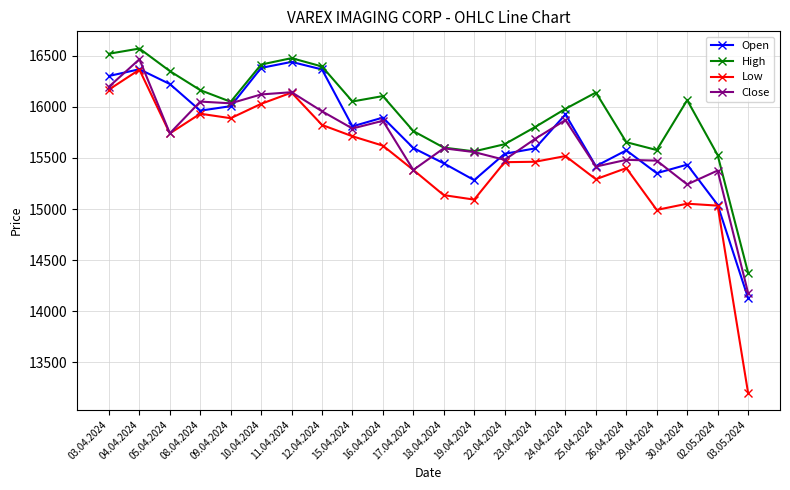

What is the maximum value for Low?

16366